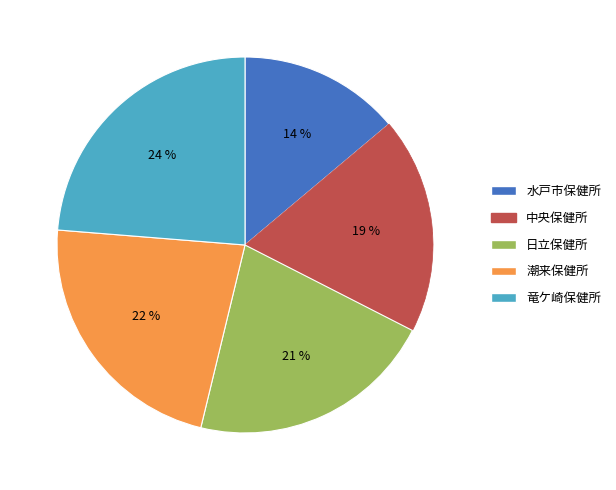

What is the ratio of the value at 竜ケ崎保健所 to the value at 水戸市保健所?

1.7